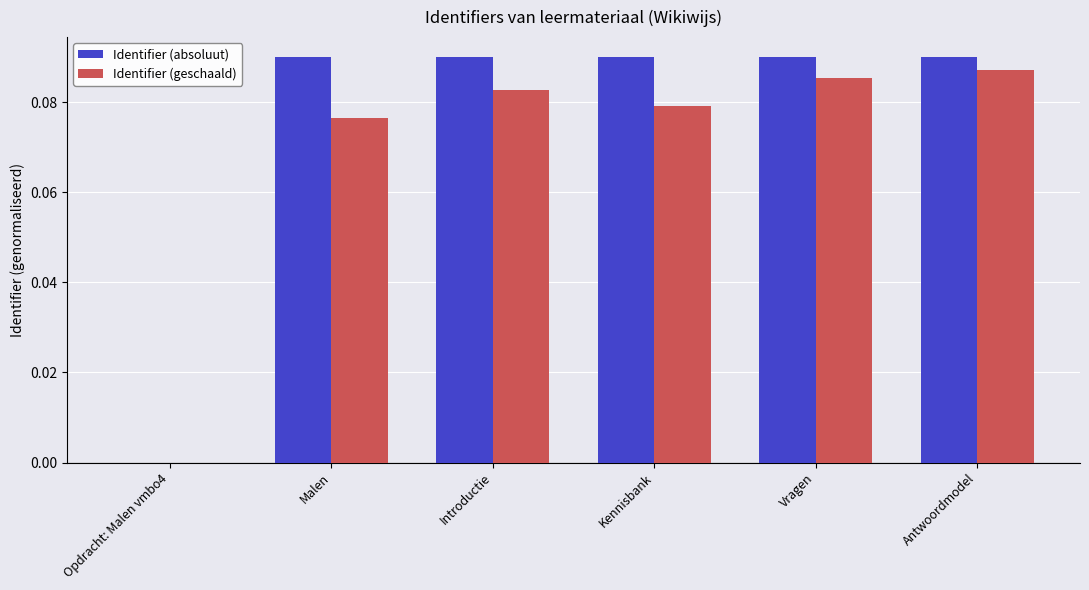

True or false: Identifier (absoluut) has a value of -0.1 at Opdracht: Malen vmbo4.

False